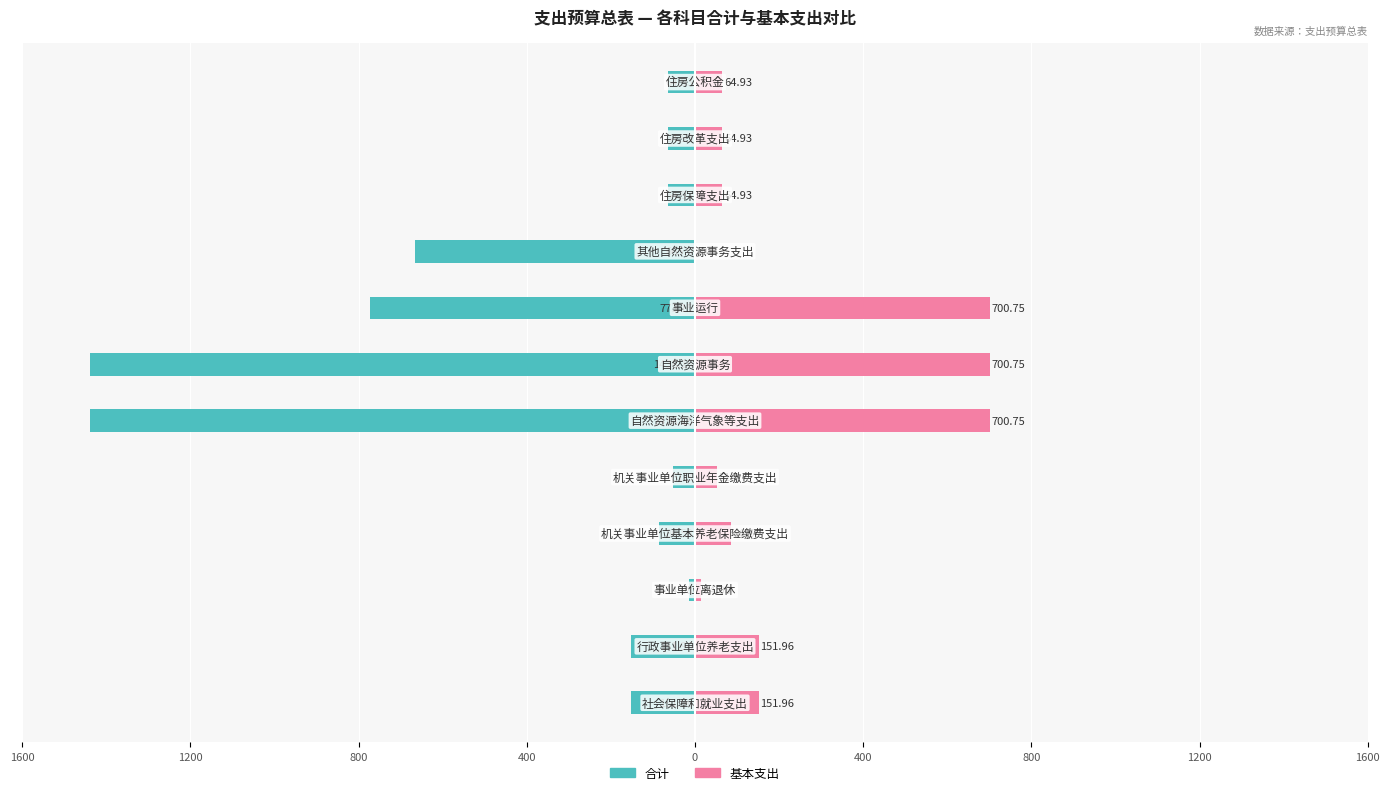

What is the sum of all 合计 values?

-4965.1